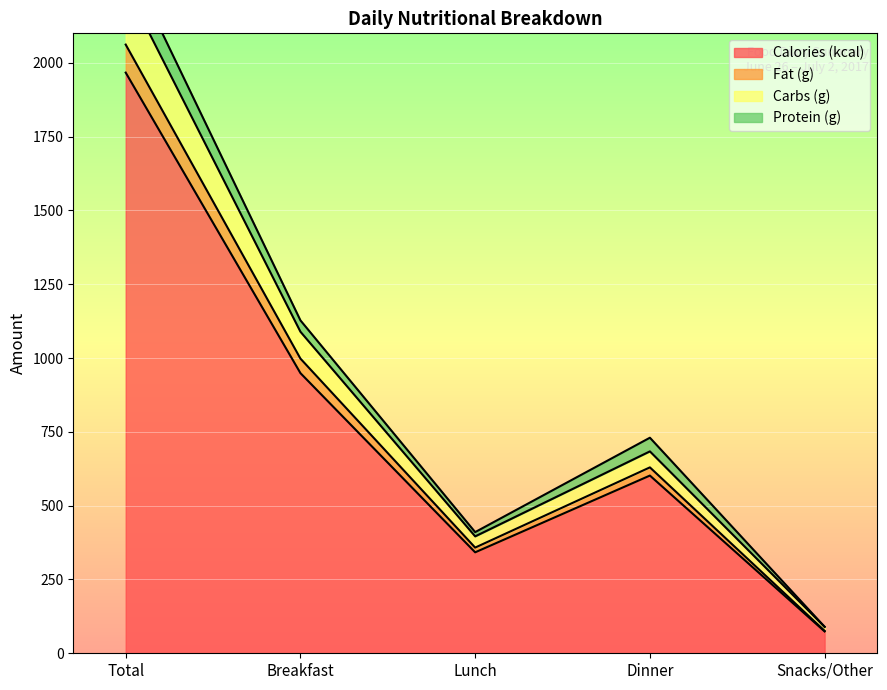

How many values in the Carbs (g) series exceed 683?

3